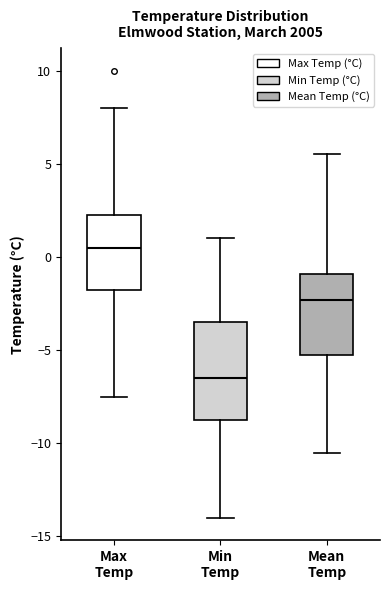

Comparing the boxes themselves (not the whiskers), which one is the tallest?

Min Temp